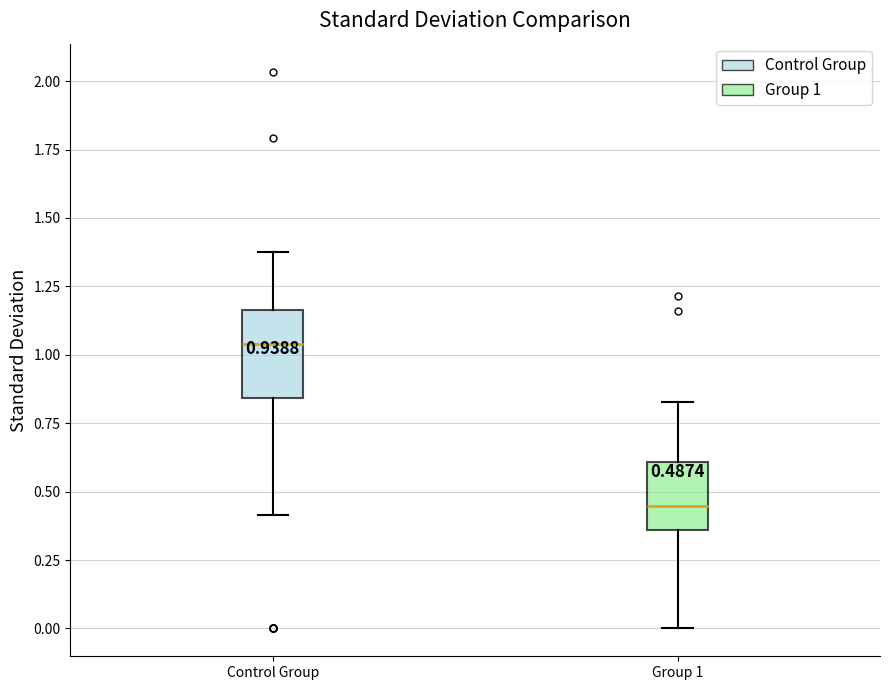

Comparing the boxes themselves (not the whiskers), which one is the tallest?

Control Group